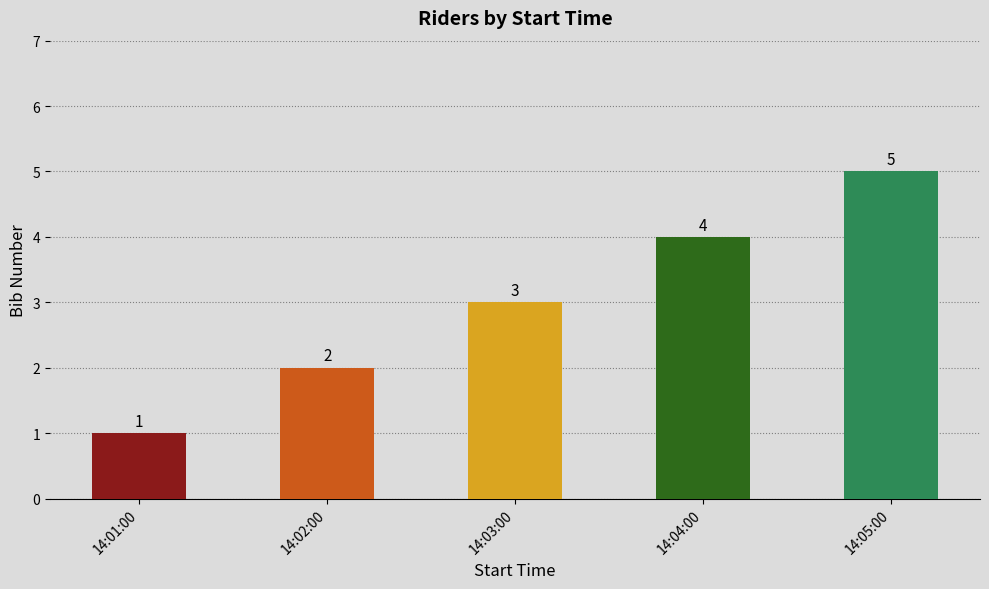

What is the maximum value shown in the chart?

5